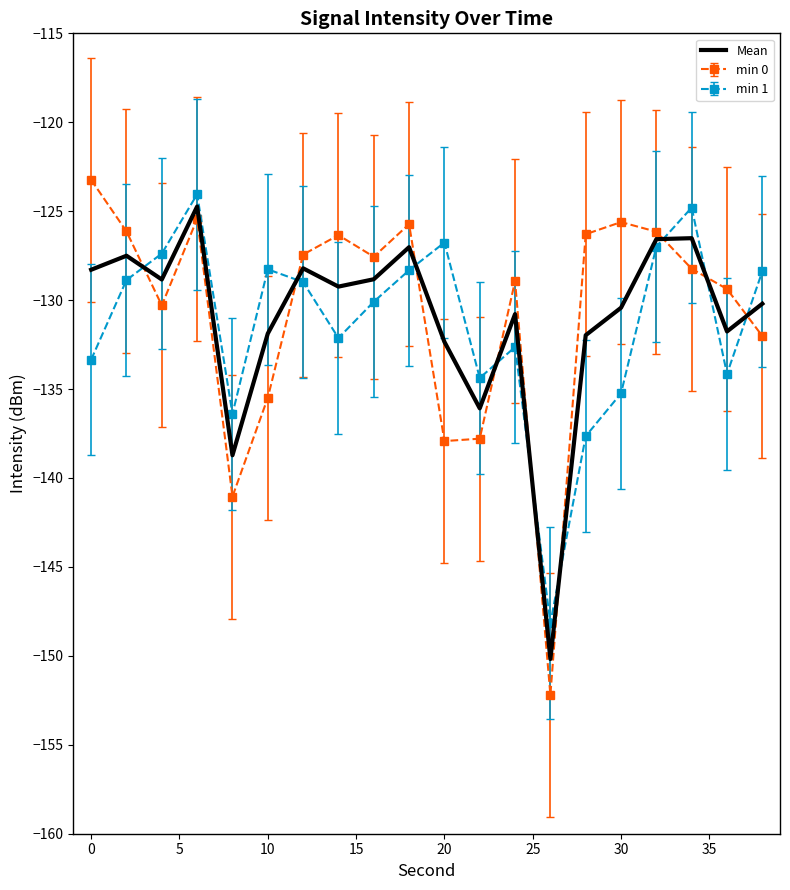

Which series has the largest range (max minus min)?

min 0